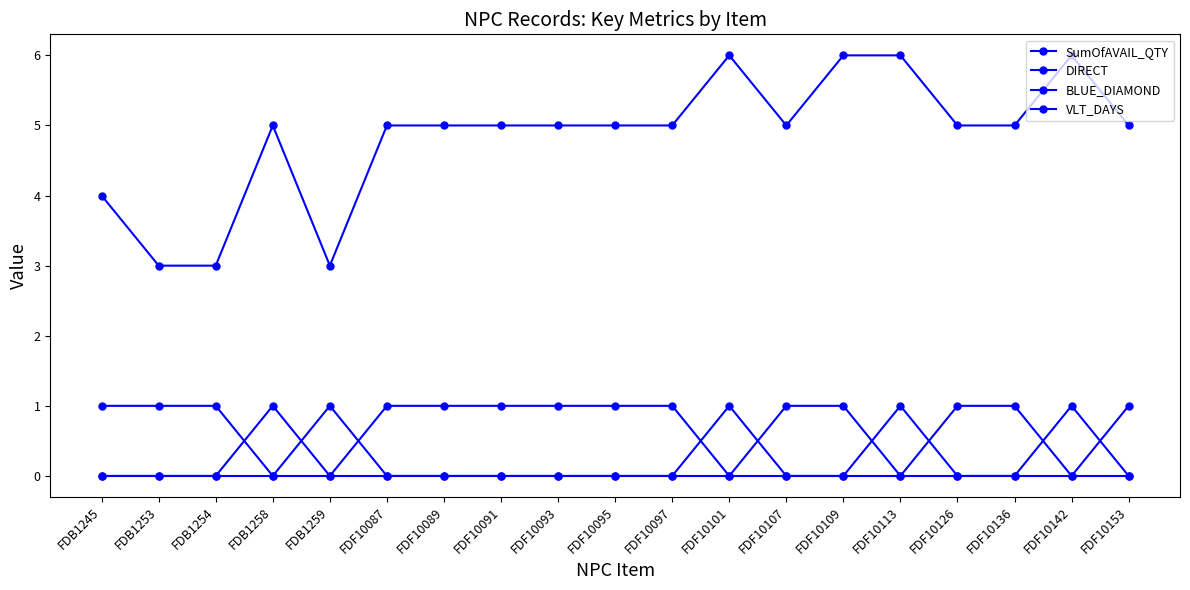

Is it true that DIRECT equals 1 at FDF10087?

False